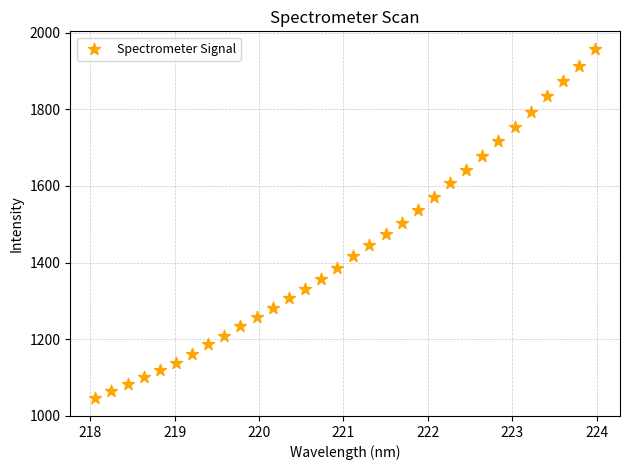

What is the range of Y values (max minus min)?

913.5